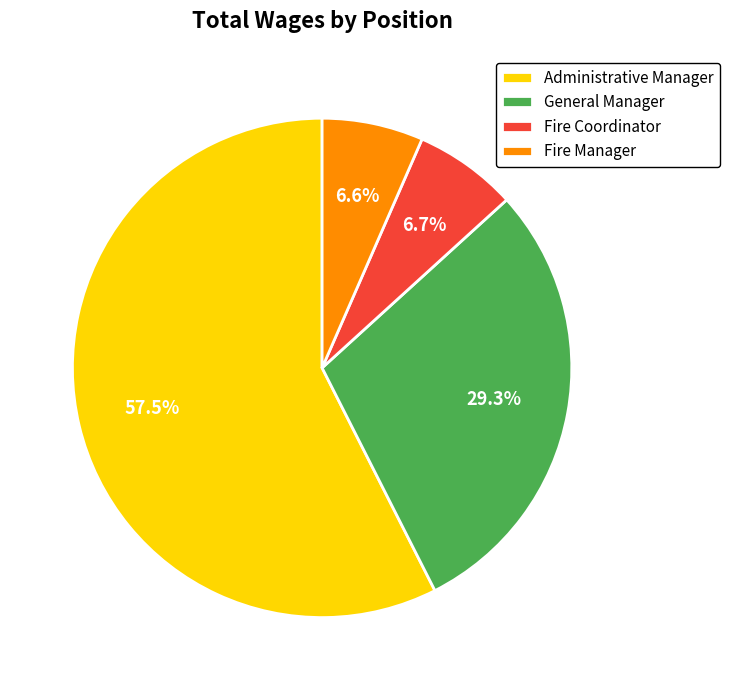

Combined, do Administrative Manager and General Manager account for over 50%?

Yes